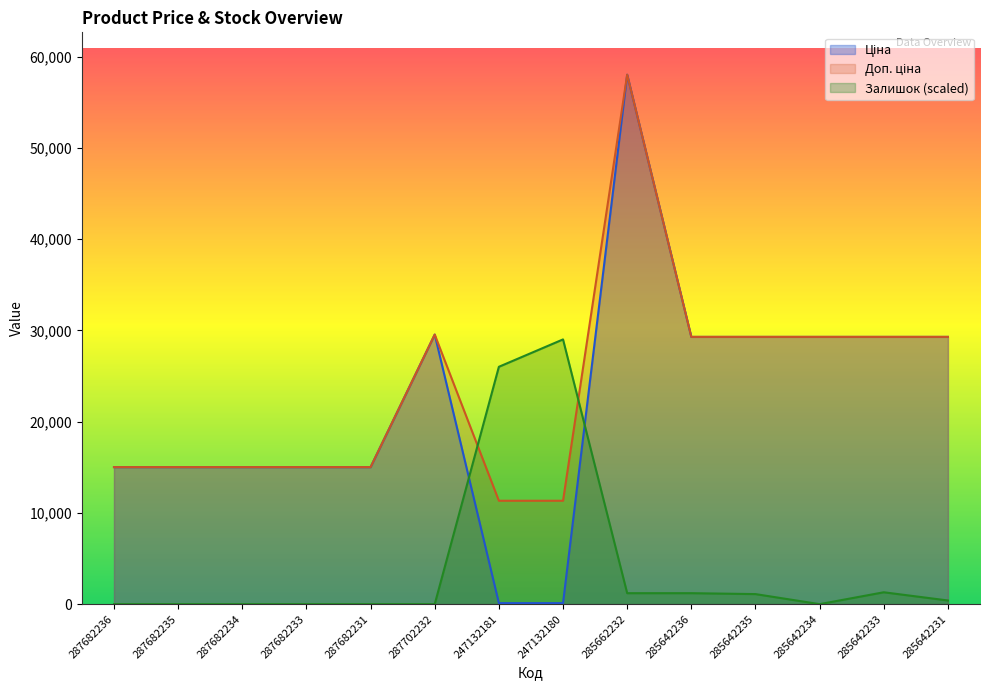

Which series has the largest total across all categories?

Доп. ціна